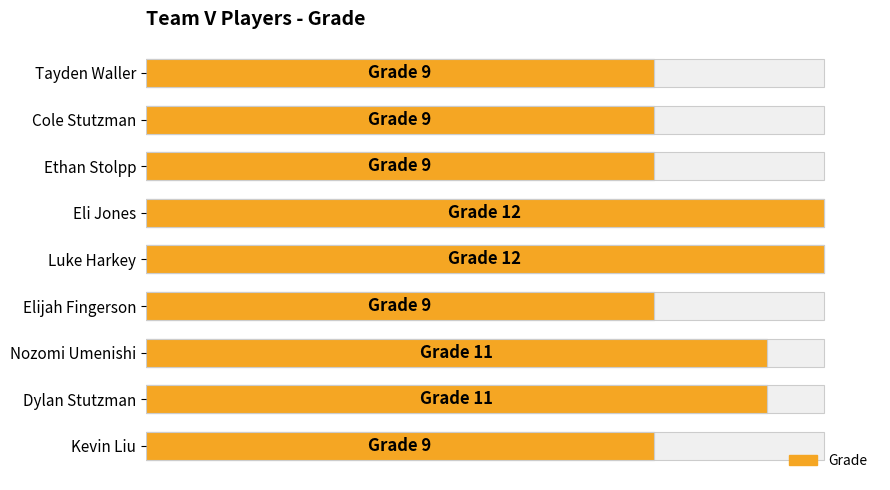

How many series are shown in this chart?

1